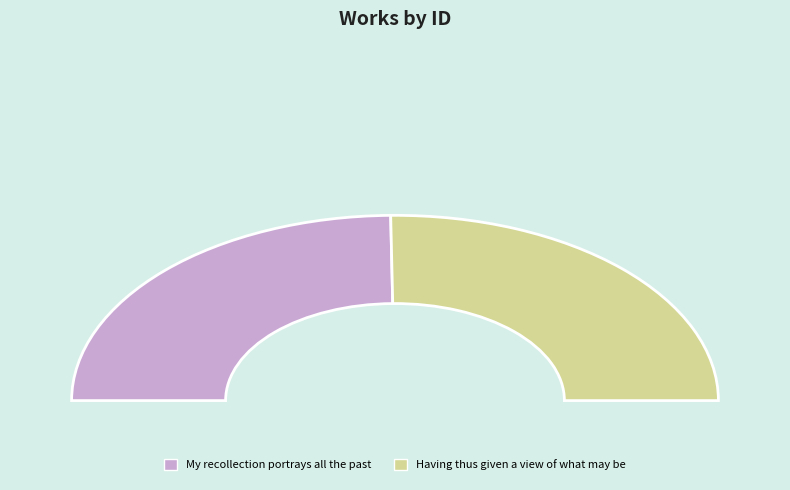

Which category has the smallest portion of the pie?

My recollection portrays all the past